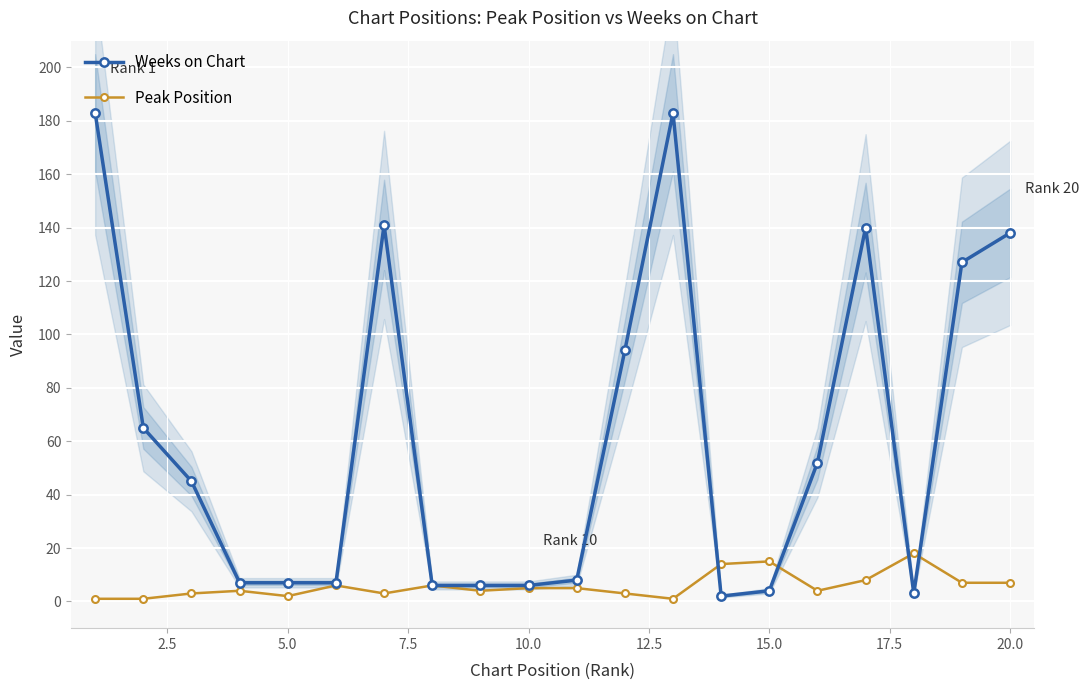

Rank the series by their average value, from lowest to highest.

Peak Position, Weeks on Chart